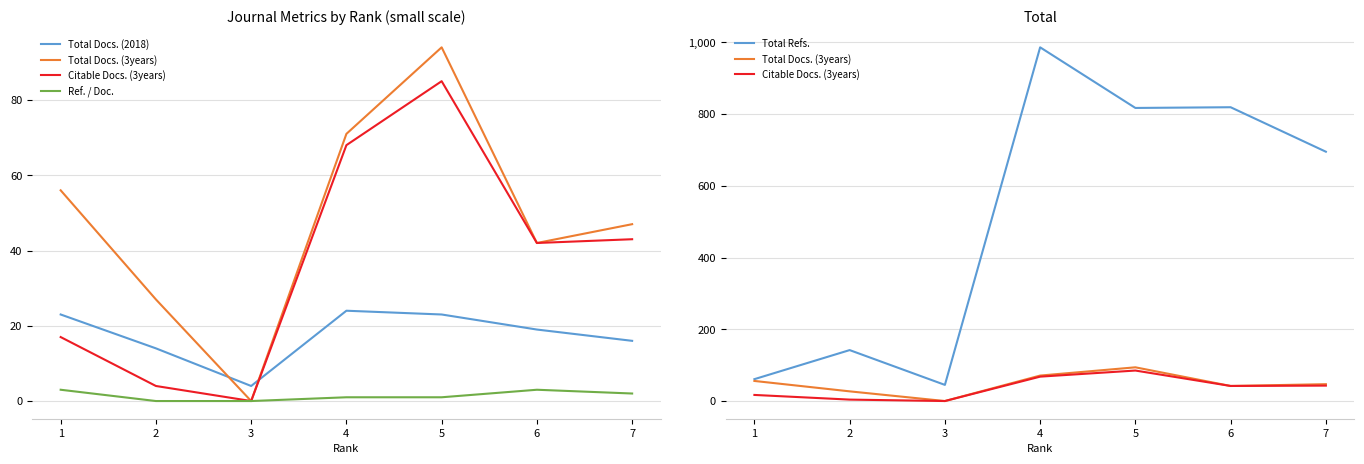

The Citable Docs. (3years) series shows 68 at 4. True or false?

True